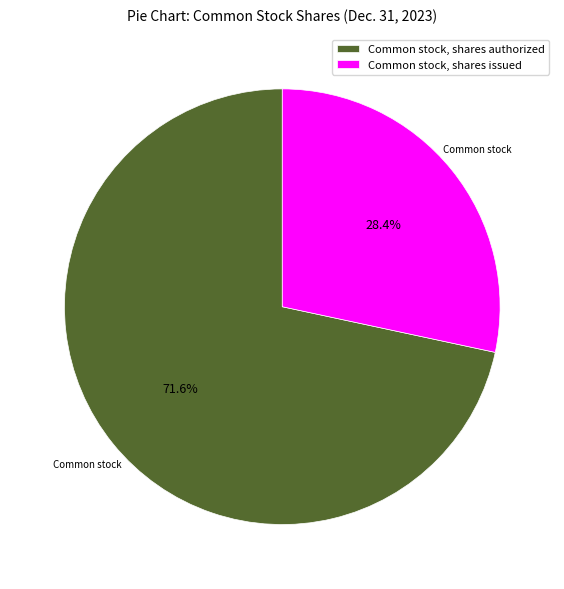

True or false: Common stock, shares issued accounts for 28% of the total.

True